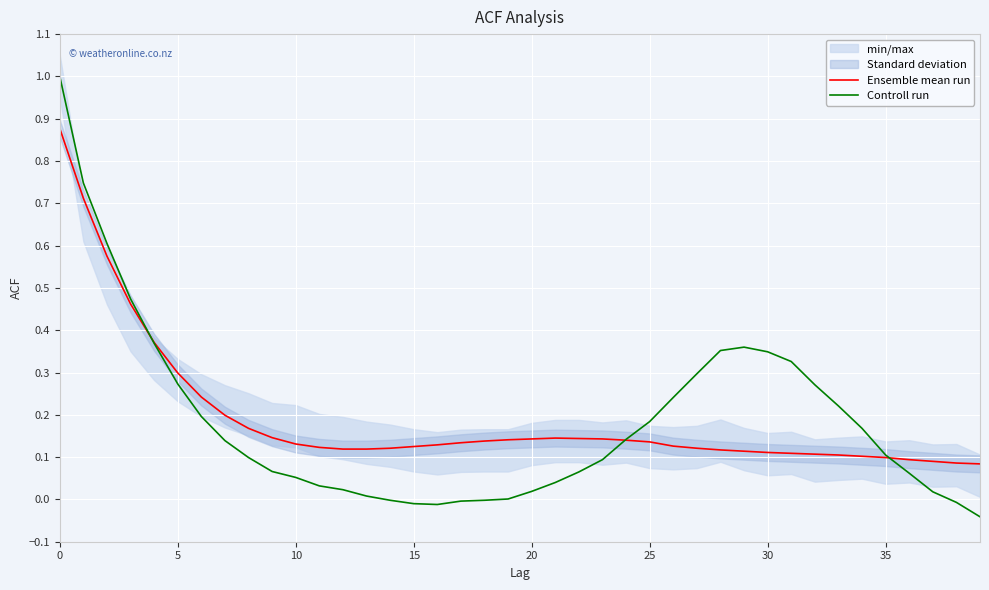

At which label is Ensemble mean run closest to 0?

39